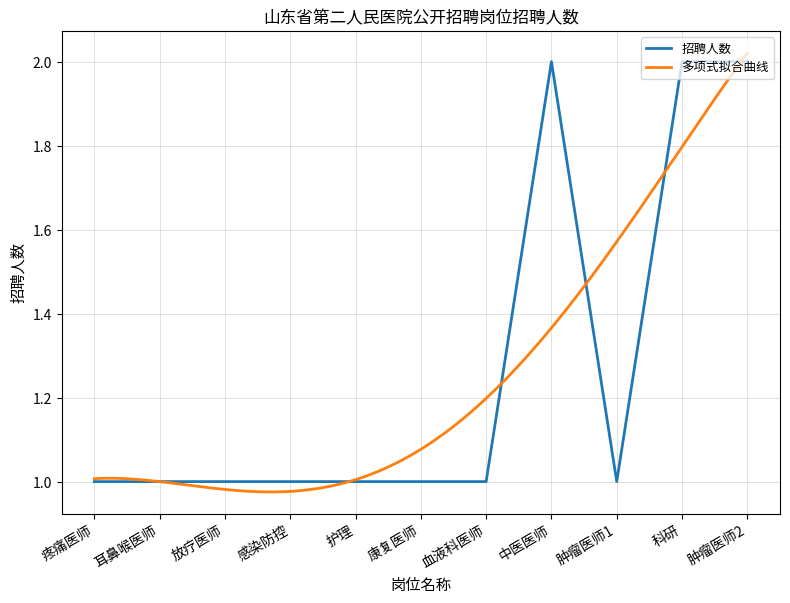

Is this an area chart (filled region under the line)?

No